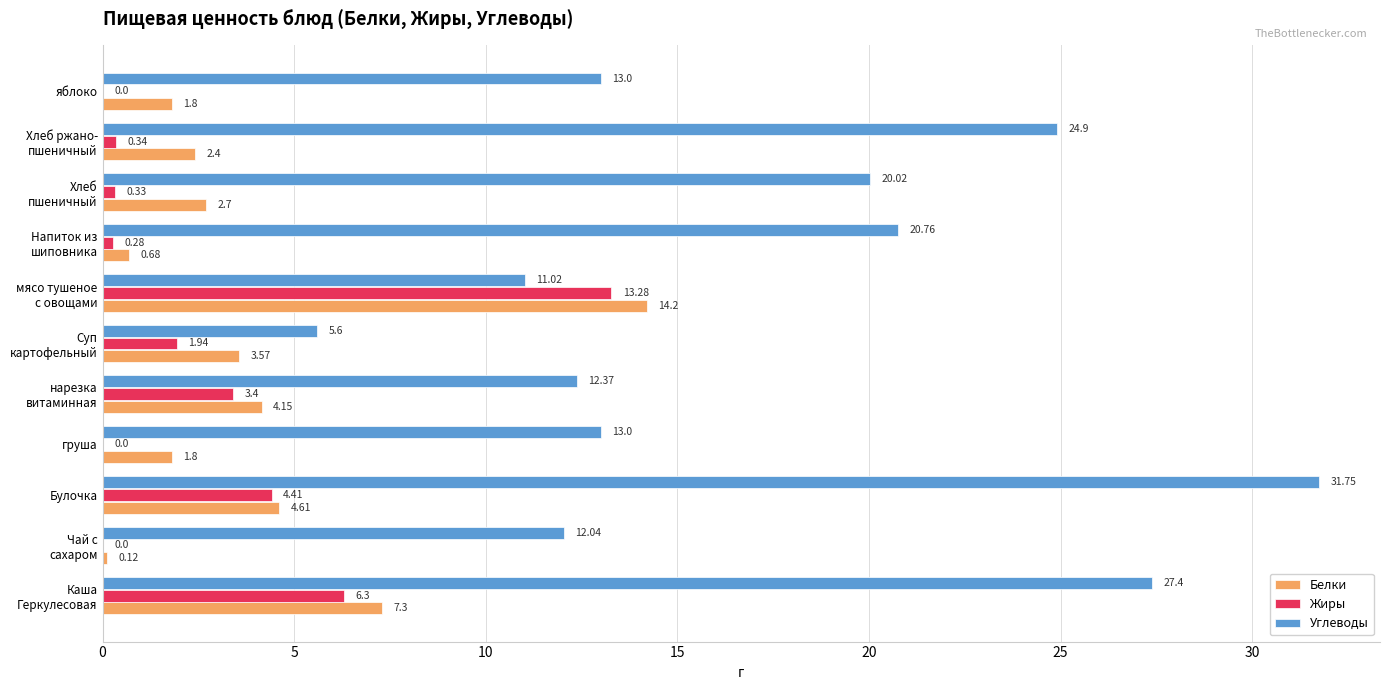

What is the sum of all Белки values?

43.3